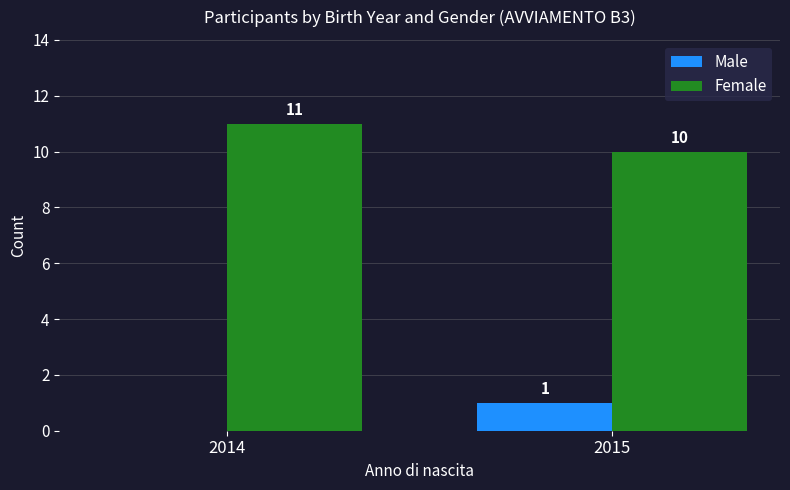

Reading left to right, list all the values displayed in this chart.

Male: 0	1
Female: 11	10